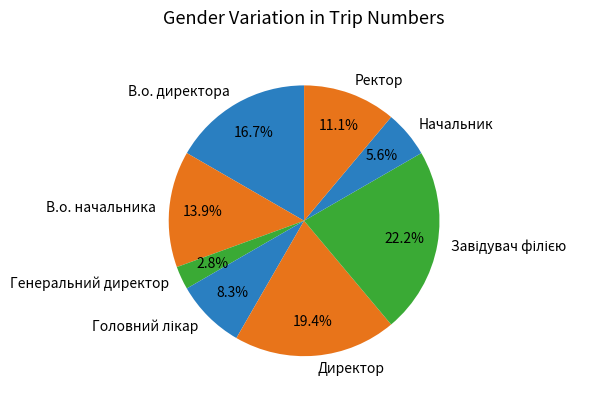

True or false: Начальник accounts for 6% of the total.

True